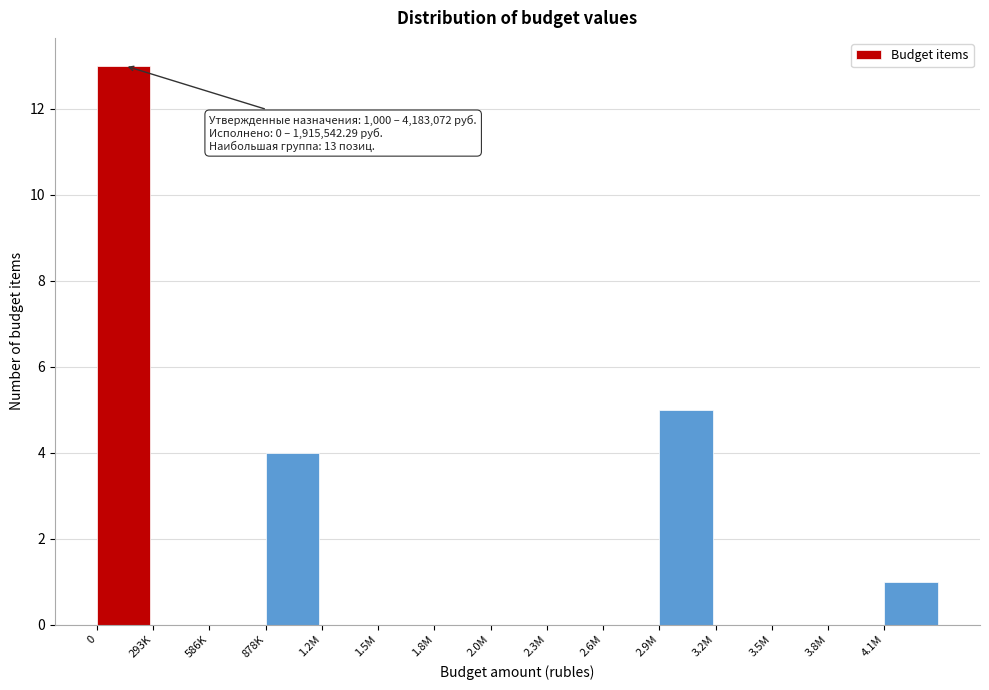

Reading right to left, list all the values displayed in this chart.

4.1M=1	3.8M=0	3.5M=0	3.2M=0	2.9M=5	2.6M=0	2.3M=0	2.0M=0	1.8M=0	1.5M=0	1.2M=0	878K=4	586K=0	293K=0	0=13